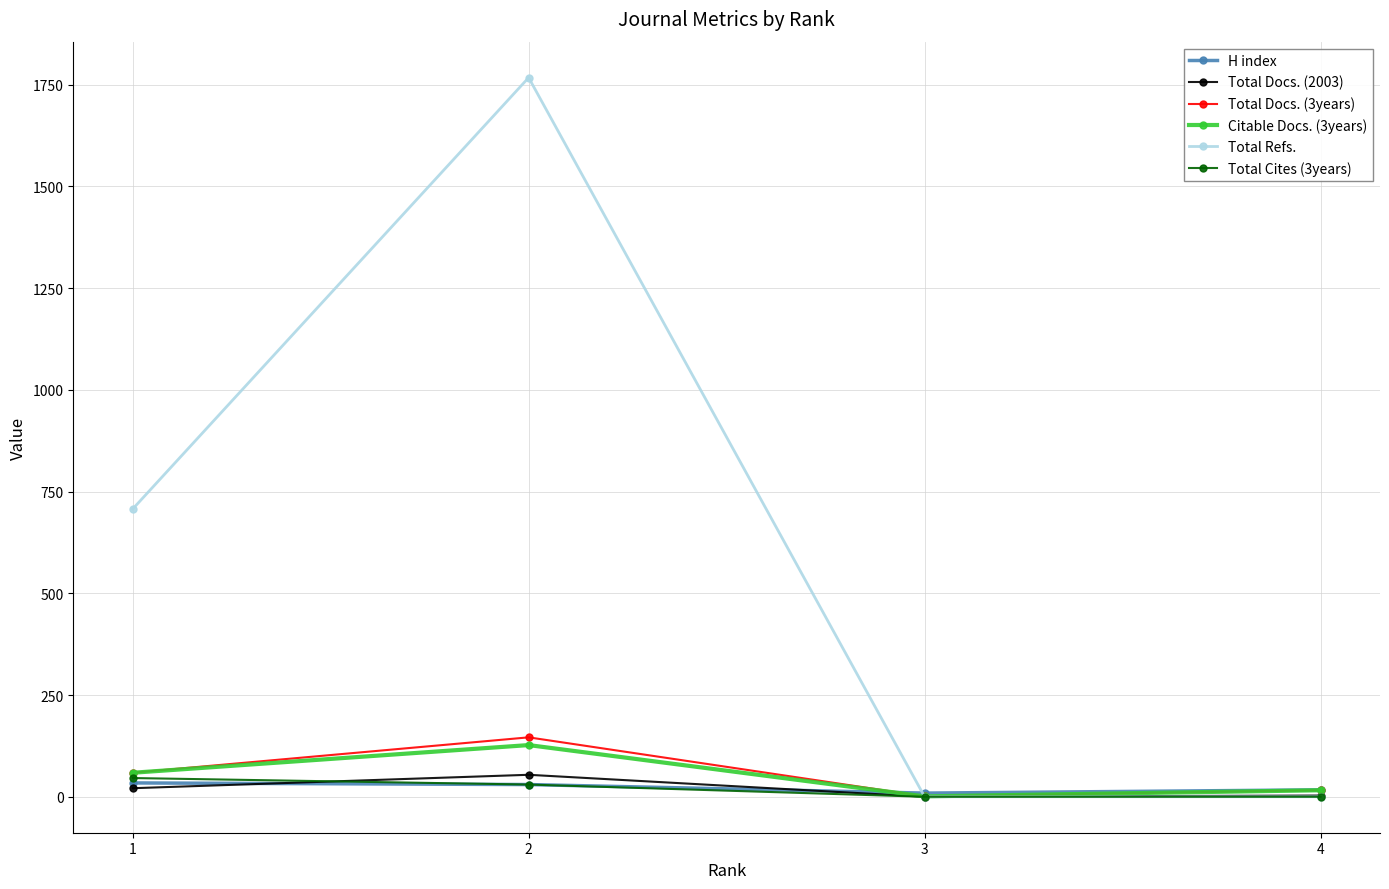

How many values in the Total Cites (3years) series are below 30?

2